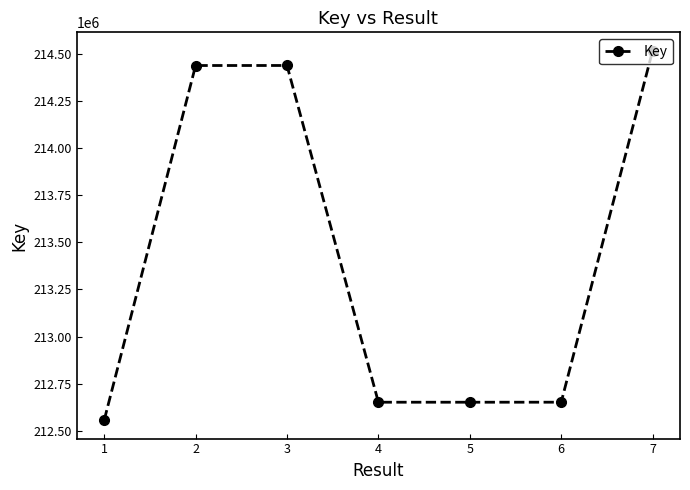

True or false: the data has more than 2 interior local peaks.

False